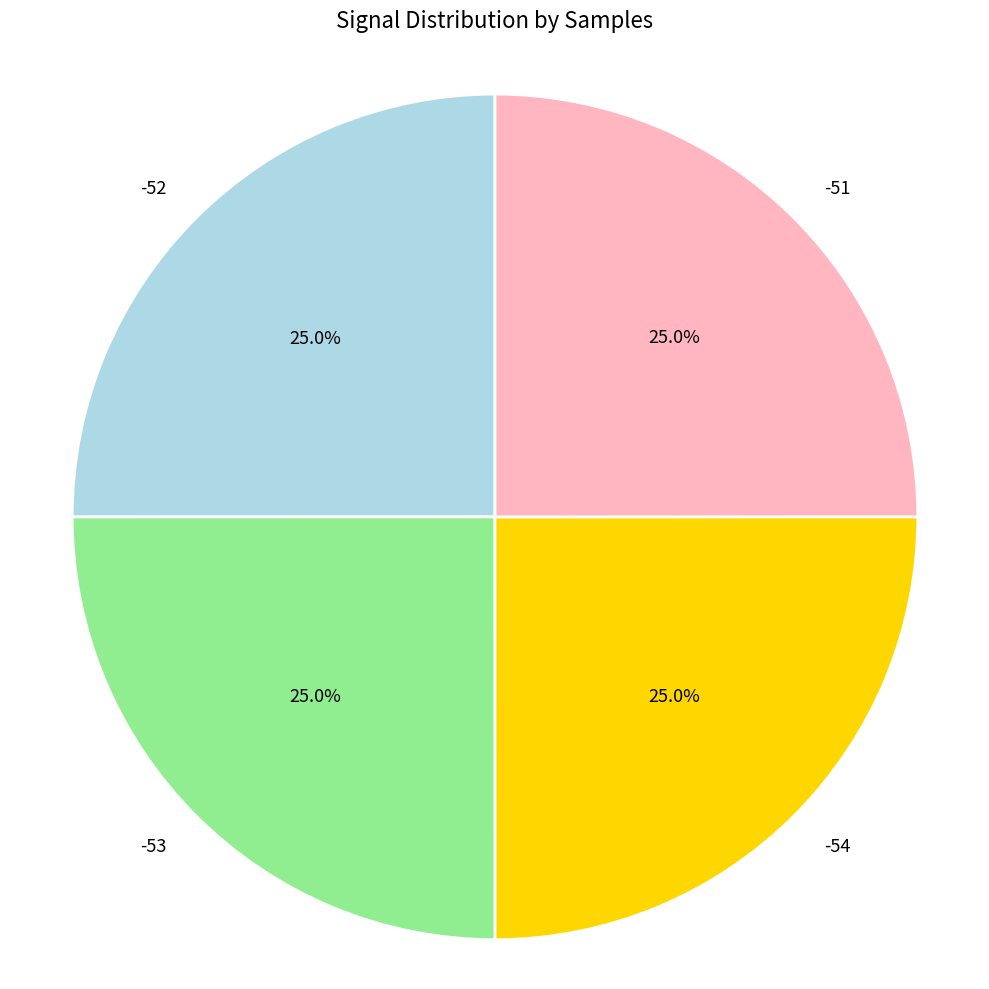

Is there a majority slice in this chart?

No